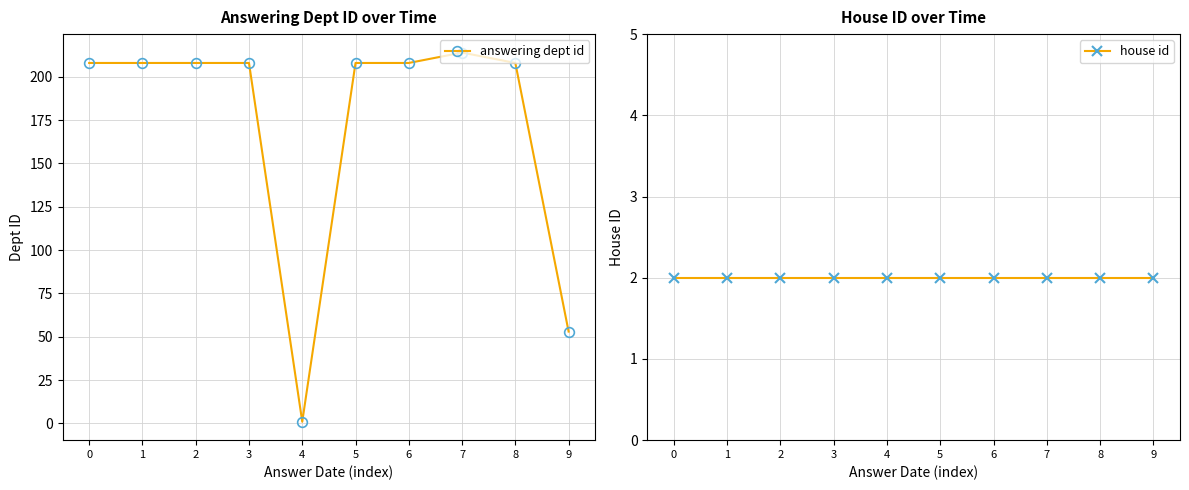

Which series has the largest total across all categories?

answering dept id